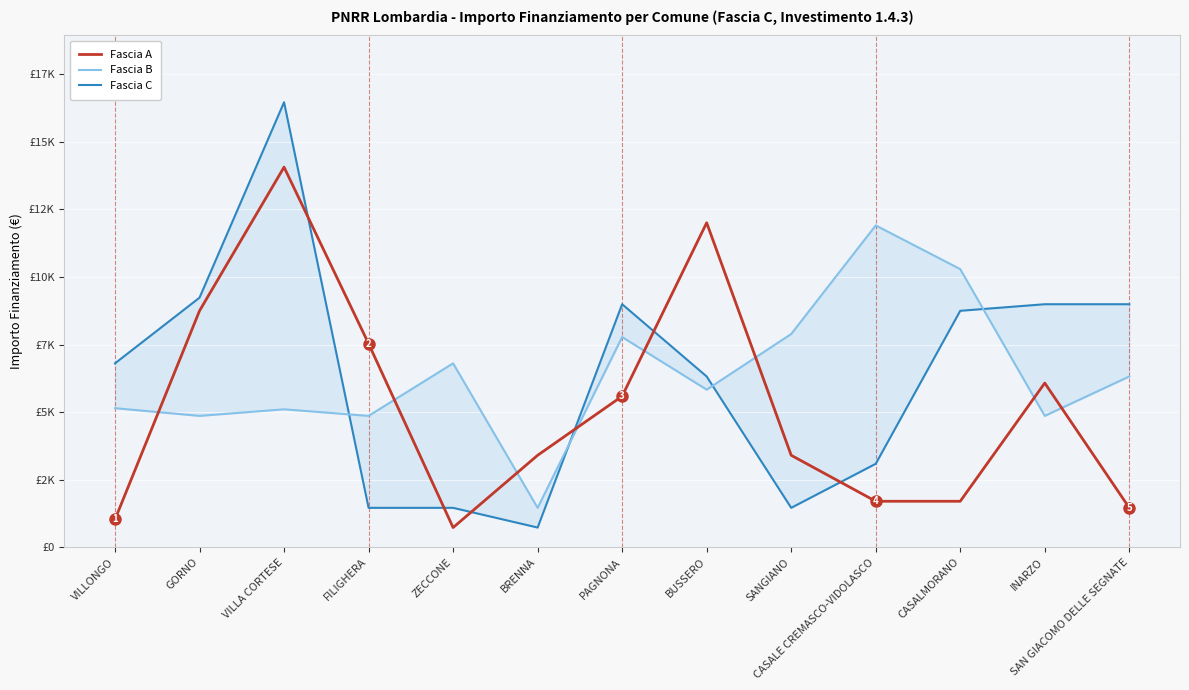

What is the total value across all series at CASALE CREMASCO-VIDOLASCO?

16695